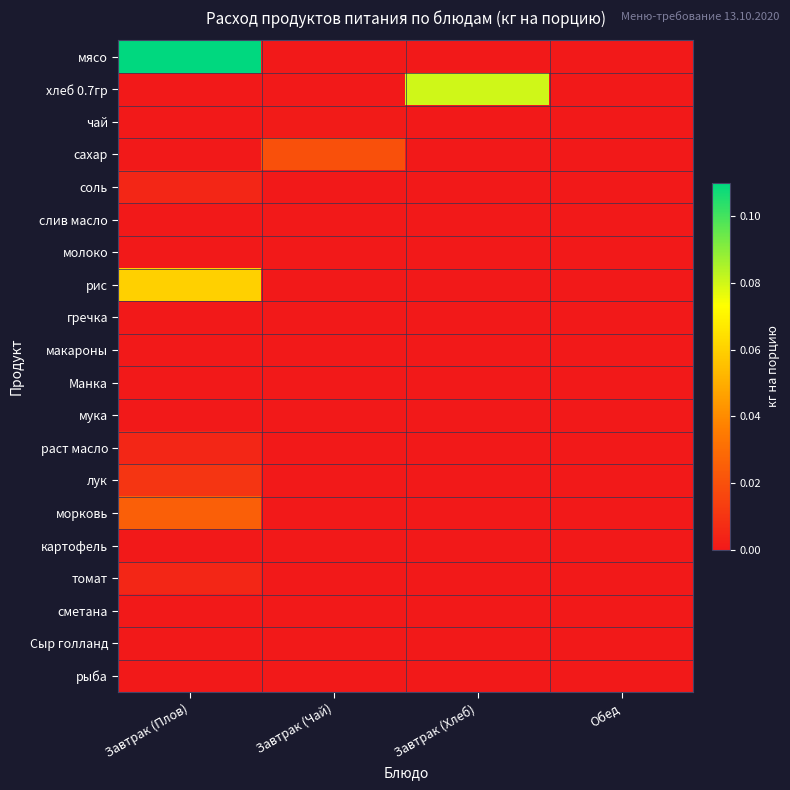

Reading right to left, list all the values displayed in this chart.

мясо: Обед=0.0	Завтрак (Хлеб)=0.0	Завтрак (Чай)=0.0	Завтрак (Плов)=0.1
хлеб 0.7гр: Обед=0.0	Завтрак (Хлеб)=0.1	Завтрак (Чай)=0.0	Завтрак (Плов)=0.0
чай: Обед=0.0	Завтрак (Хлеб)=0.0	Завтрак (Чай)=0.0	Завтрак (Плов)=0.0
сахар: Обед=0.0	Завтрак (Хлеб)=0.0	Завтрак (Чай)=0.0	Завтрак (Плов)=0.0
соль: Обед=0.0	Завтрак (Хлеб)=0.0	Завтрак (Чай)=0.0	Завтрак (Плов)=0.0
слив масло: Обед=0.0	Завтрак (Хлеб)=0.0	Завтрак (Чай)=0.0	Завтрак (Плов)=0.0
молоко: Обед=0.0	Завтрак (Хлеб)=0.0	Завтрак (Чай)=0.0	Завтрак (Плов)=0.0
рис: Обед=0.0	Завтрак (Хлеб)=0.0	Завтрак (Чай)=0.0	Завтрак (Плов)=0.1
гречка: Обед=0.0	Завтрак (Хлеб)=0.0	Завтрак (Чай)=0.0	Завтрак (Плов)=0.0
макароны: Обед=0.0	Завтрак (Хлеб)=0.0	Завтрак (Чай)=0.0	Завтрак (Плов)=0.0
Манка: Обед=0.0	Завтрак (Хлеб)=0.0	Завтрак (Чай)=0.0	Завтрак (Плов)=0.0
мука: Обед=0.0	Завтрак (Хлеб)=0.0	Завтрак (Чай)=0.0	Завтрак (Плов)=0.0
раст масло: Обед=0.0	Завтрак (Хлеб)=0.0	Завтрак (Чай)=0.0	Завтрак (Плов)=0.0
лук: Обед=0.0	Завтрак (Хлеб)=0.0	Завтрак (Чай)=0.0	Завтрак (Плов)=0.0
морковь: Обед=0.0	Завтрак (Хлеб)=0.0	Завтрак (Чай)=0.0	Завтрак (Плов)=0.0
картофель: Обед=0.0	Завтрак (Хлеб)=0.0	Завтрак (Чай)=0.0	Завтрак (Плов)=0.0
томат: Обед=0.0	Завтрак (Хлеб)=0.0	Завтрак (Чай)=0.0	Завтрак (Плов)=0.0
сметана: Обед=0.0	Завтрак (Хлеб)=0.0	Завтрак (Чай)=0.0	Завтрак (Плов)=0.0
Сыр голланд: Обед=0.0	Завтрак (Хлеб)=0.0	Завтрак (Чай)=0.0	Завтрак (Плов)=0.0
рыба: Обед=0.0	Завтрак (Хлеб)=0.0	Завтрак (Чай)=0.0	Завтрак (Плов)=0.0